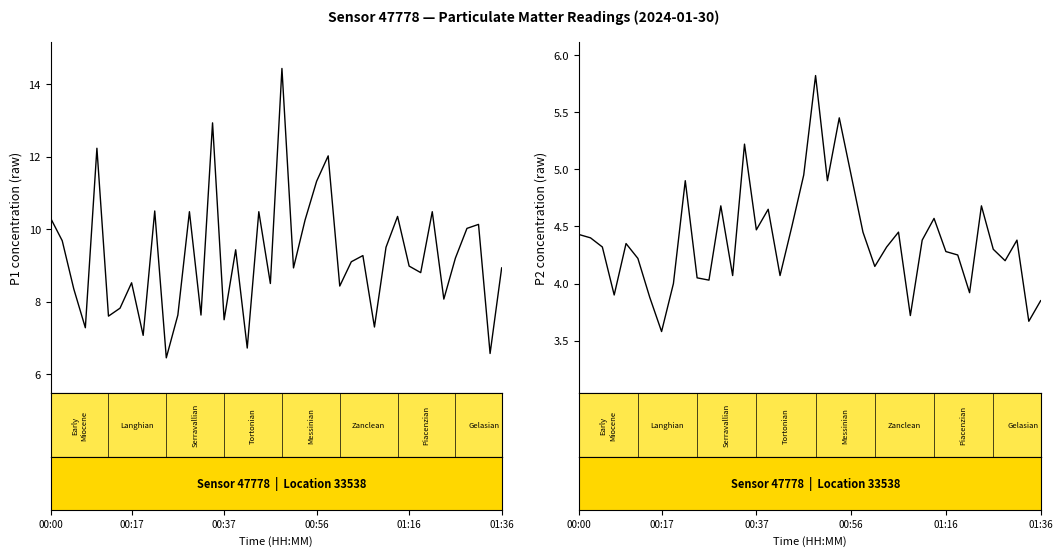

What is the sum of all P1 (PM10) values?

369.2